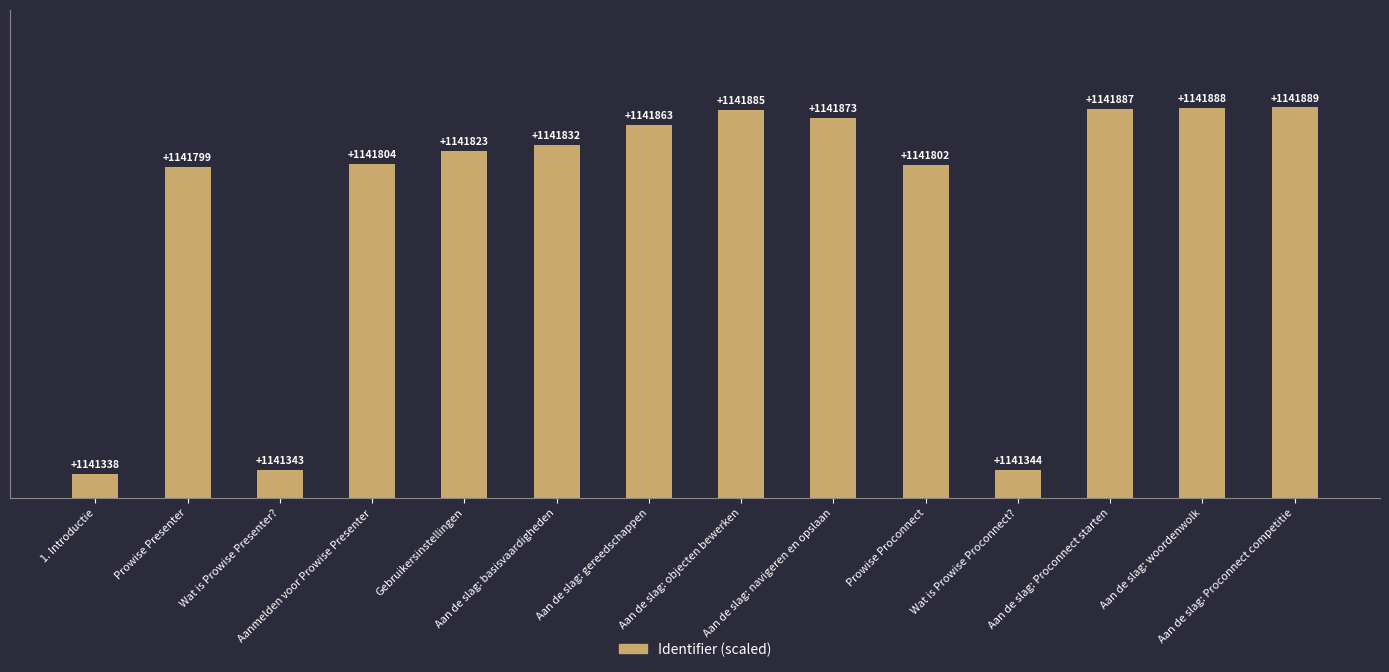

What is the difference between the values at Aan de slag: Proconnect starten and Aan de slag: basisvaardigheden?

4.5